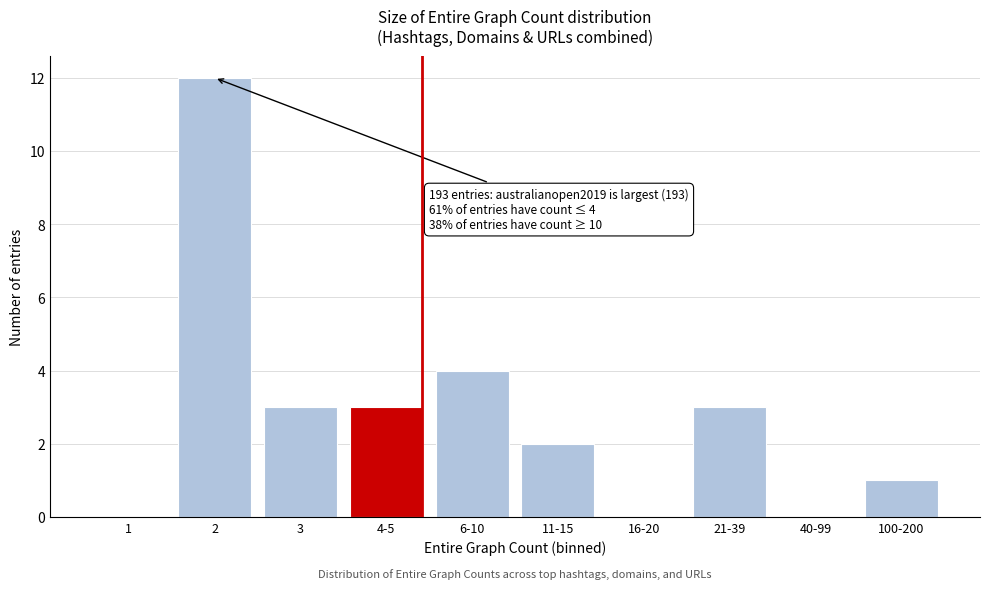

Reading right to left, what are all the values shown in this chart?

100-200=1	40-99=0	21-39=3	16-20=0	11-15=2	6-10=4	4-5=3	3=3	2=12	1=0